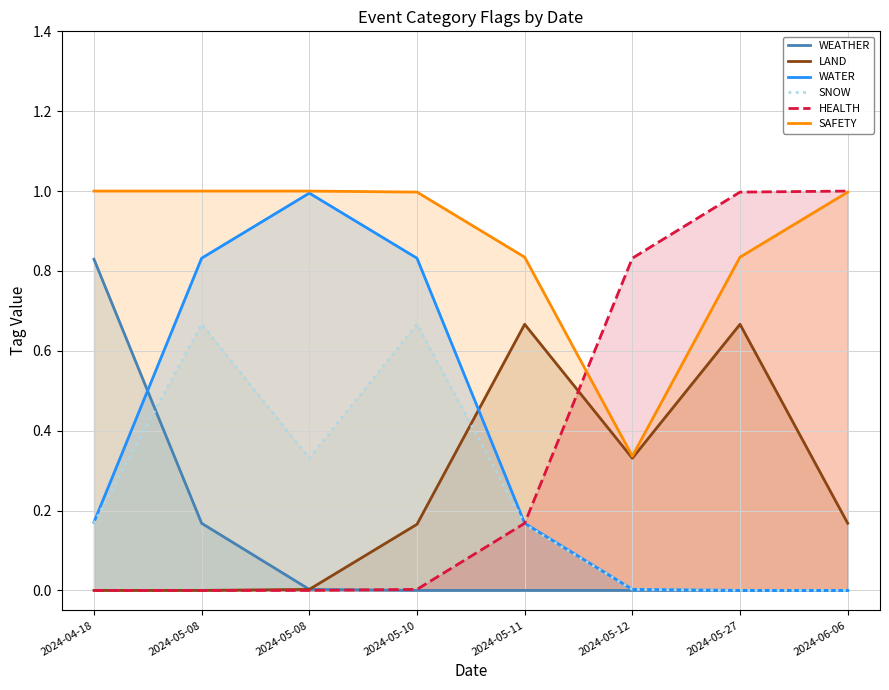

True or false: SAFETY and WATER cross at least once.

False